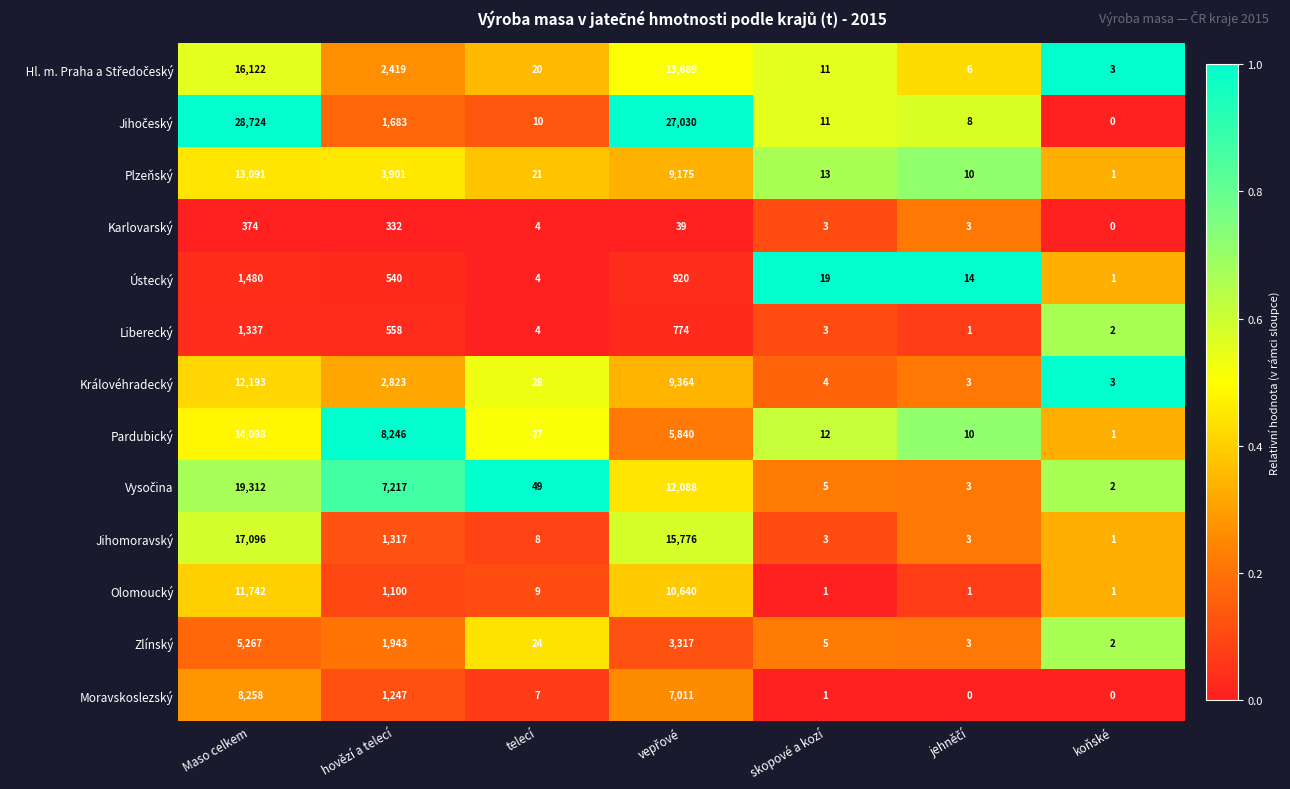

At how many categories does at least one series exceed 7543?

3